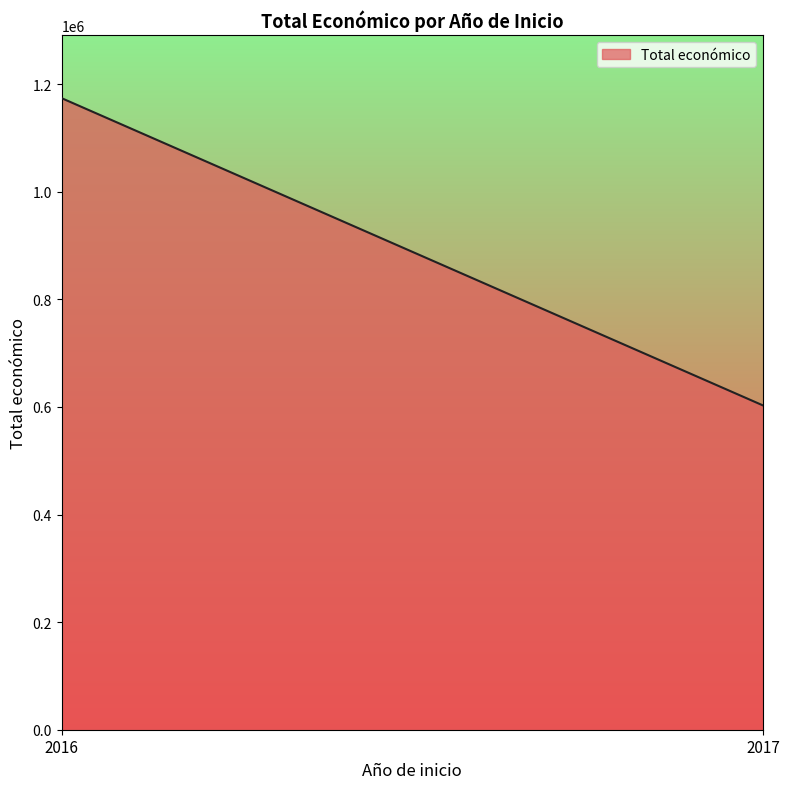

Reading right to left, list all the values displayed in this chart.

2017=602842	2016=1174142